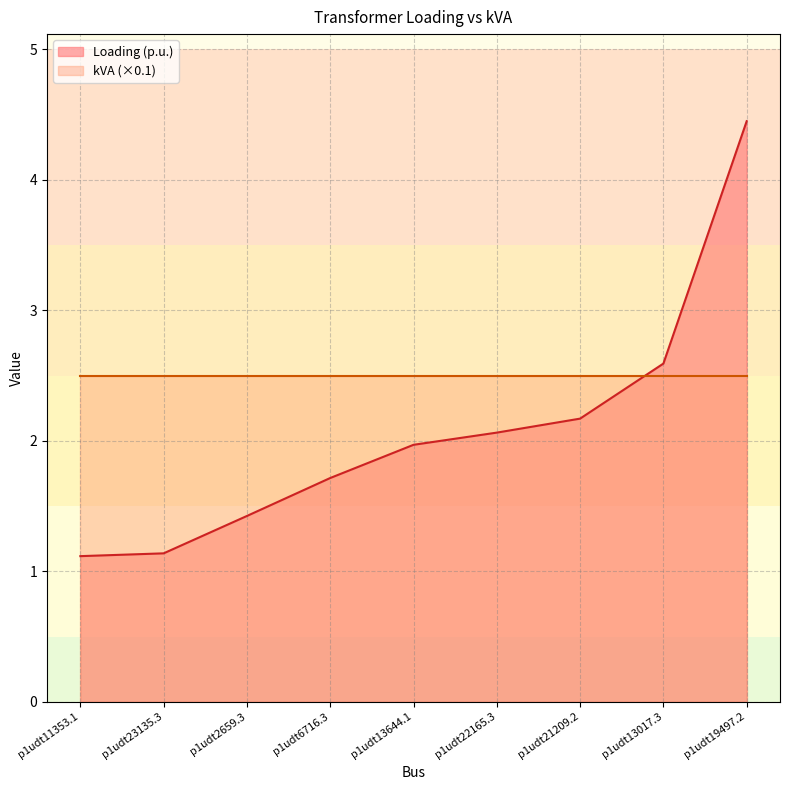

The chart shows a value of 2.6 at p1udt13017.3. True or false?

True